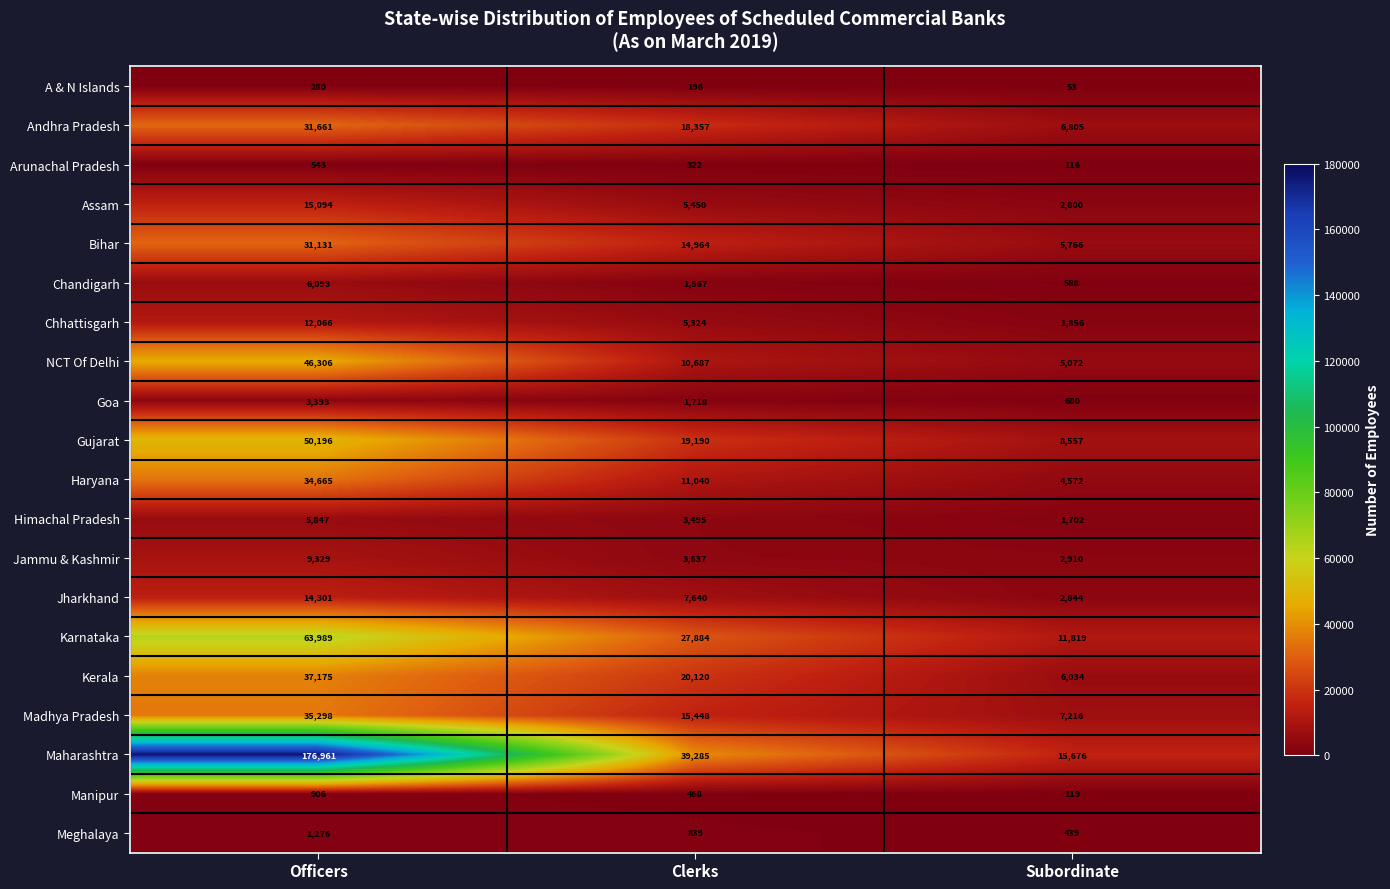

Which label corresponds to the largest value in the chart?

Officers